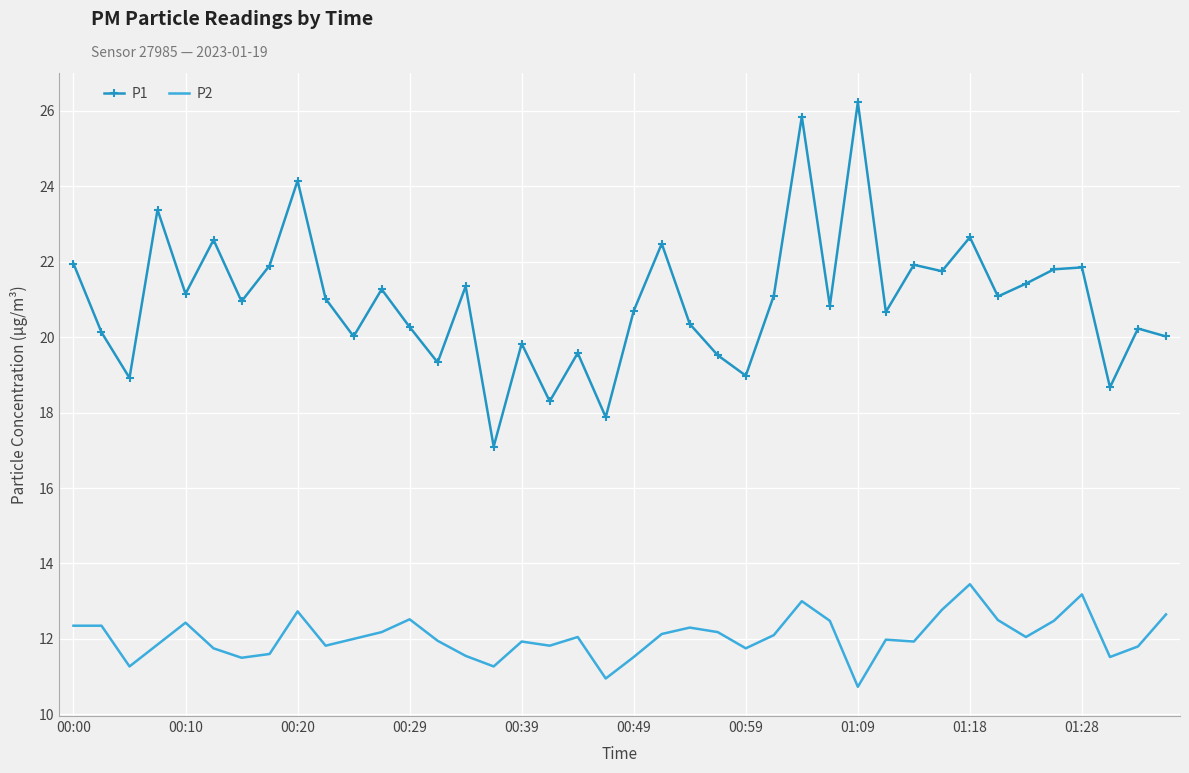

List the series in order of their peak value, lowest first.

P2, P1